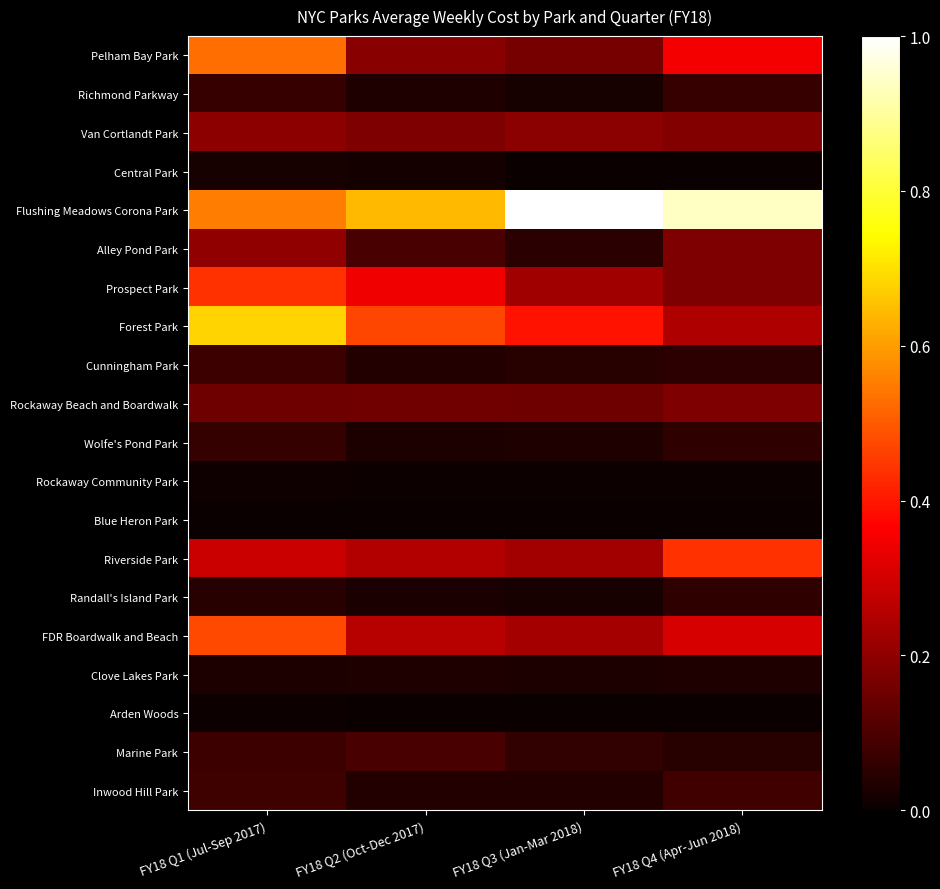

Reading left to right, list all the values displayed in this chart.

Pelham Bay Park: FY18 Q1 (Jul-Sep 2017)=0.5	FY18 Q2 (Oct-Dec 2017)=0.2	FY18 Q3 (Jan-Mar 2018)=0.2	FY18 Q4 (Apr-Jun 2018)=0.4
Richmond Parkway: FY18 Q1 (Jul-Sep 2017)=0.1	FY18 Q2 (Oct-Dec 2017)=0.0	FY18 Q3 (Jan-Mar 2018)=0.0	FY18 Q4 (Apr-Jun 2018)=0.1
Van Cortlandt Park: FY18 Q1 (Jul-Sep 2017)=0.2	FY18 Q2 (Oct-Dec 2017)=0.2	FY18 Q3 (Jan-Mar 2018)=0.2	FY18 Q4 (Apr-Jun 2018)=0.2
Central Park: FY18 Q1 (Jul-Sep 2017)=0.0	FY18 Q2 (Oct-Dec 2017)=0.0	FY18 Q3 (Jan-Mar 2018)=0.0	FY18 Q4 (Apr-Jun 2018)=0.0
Flushing Meadows Corona Park: FY18 Q1 (Jul-Sep 2017)=0.6	FY18 Q2 (Oct-Dec 2017)=0.6	FY18 Q3 (Jan-Mar 2018)=1.0	FY18 Q4 (Apr-Jun 2018)=0.9
Alley Pond Park: FY18 Q1 (Jul-Sep 2017)=0.2	FY18 Q2 (Oct-Dec 2017)=0.1	FY18 Q3 (Jan-Mar 2018)=0.1	FY18 Q4 (Apr-Jun 2018)=0.2
Prospect Park: FY18 Q1 (Jul-Sep 2017)=0.4	FY18 Q2 (Oct-Dec 2017)=0.3	FY18 Q3 (Jan-Mar 2018)=0.2	FY18 Q4 (Apr-Jun 2018)=0.2
Forest Park: FY18 Q1 (Jul-Sep 2017)=0.7	FY18 Q2 (Oct-Dec 2017)=0.5	FY18 Q3 (Jan-Mar 2018)=0.4	FY18 Q4 (Apr-Jun 2018)=0.2
Cunningham Park: FY18 Q1 (Jul-Sep 2017)=0.1	FY18 Q2 (Oct-Dec 2017)=0.0	FY18 Q3 (Jan-Mar 2018)=0.0	FY18 Q4 (Apr-Jun 2018)=0.1
Rockaway Beach and Boardwalk: FY18 Q1 (Jul-Sep 2017)=0.1	FY18 Q2 (Oct-Dec 2017)=0.2	FY18 Q3 (Jan-Mar 2018)=0.2	FY18 Q4 (Apr-Jun 2018)=0.2
Wolfe's Pond Park: FY18 Q1 (Jul-Sep 2017)=0.1	FY18 Q2 (Oct-Dec 2017)=0.0	FY18 Q3 (Jan-Mar 2018)=0.0	FY18 Q4 (Apr-Jun 2018)=0.1
Rockaway Community Park: FY18 Q1 (Jul-Sep 2017)=0.0	FY18 Q2 (Oct-Dec 2017)=0.0	FY18 Q3 (Jan-Mar 2018)=0.0	FY18 Q4 (Apr-Jun 2018)=0.0
Blue Heron Park: FY18 Q1 (Jul-Sep 2017)=0.0	FY18 Q2 (Oct-Dec 2017)=0.0	FY18 Q3 (Jan-Mar 2018)=0.0	FY18 Q4 (Apr-Jun 2018)=0.0
Riverside Park: FY18 Q1 (Jul-Sep 2017)=0.3	FY18 Q2 (Oct-Dec 2017)=0.3	FY18 Q3 (Jan-Mar 2018)=0.2	FY18 Q4 (Apr-Jun 2018)=0.4
Randall's Island Park: FY18 Q1 (Jul-Sep 2017)=0.0	FY18 Q2 (Oct-Dec 2017)=0.0	FY18 Q3 (Jan-Mar 2018)=0.0	FY18 Q4 (Apr-Jun 2018)=0.1
FDR Boardwalk and Beach: FY18 Q1 (Jul-Sep 2017)=0.5	FY18 Q2 (Oct-Dec 2017)=0.3	FY18 Q3 (Jan-Mar 2018)=0.2	FY18 Q4 (Apr-Jun 2018)=0.3
Clove Lakes Park: FY18 Q1 (Jul-Sep 2017)=0.0	FY18 Q2 (Oct-Dec 2017)=0.0	FY18 Q3 (Jan-Mar 2018)=0.0	FY18 Q4 (Apr-Jun 2018)=0.0
Arden Woods: FY18 Q1 (Jul-Sep 2017)=0.0	FY18 Q2 (Oct-Dec 2017)=0.0	FY18 Q3 (Jan-Mar 2018)=0.0	FY18 Q4 (Apr-Jun 2018)=0.0
Marine Park: FY18 Q1 (Jul-Sep 2017)=0.1	FY18 Q2 (Oct-Dec 2017)=0.1	FY18 Q3 (Jan-Mar 2018)=0.1	FY18 Q4 (Apr-Jun 2018)=0.0
Inwood Hill Park: FY18 Q1 (Jul-Sep 2017)=0.1	FY18 Q2 (Oct-Dec 2017)=0.0	FY18 Q3 (Jan-Mar 2018)=0.0	FY18 Q4 (Apr-Jun 2018)=0.1